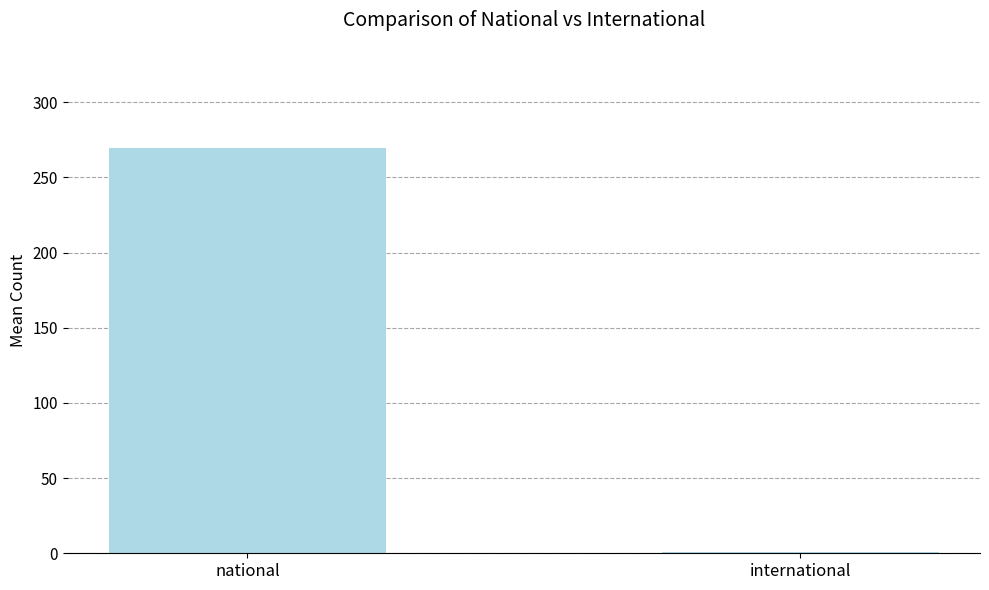

What is the greatest value displayed?

269.5